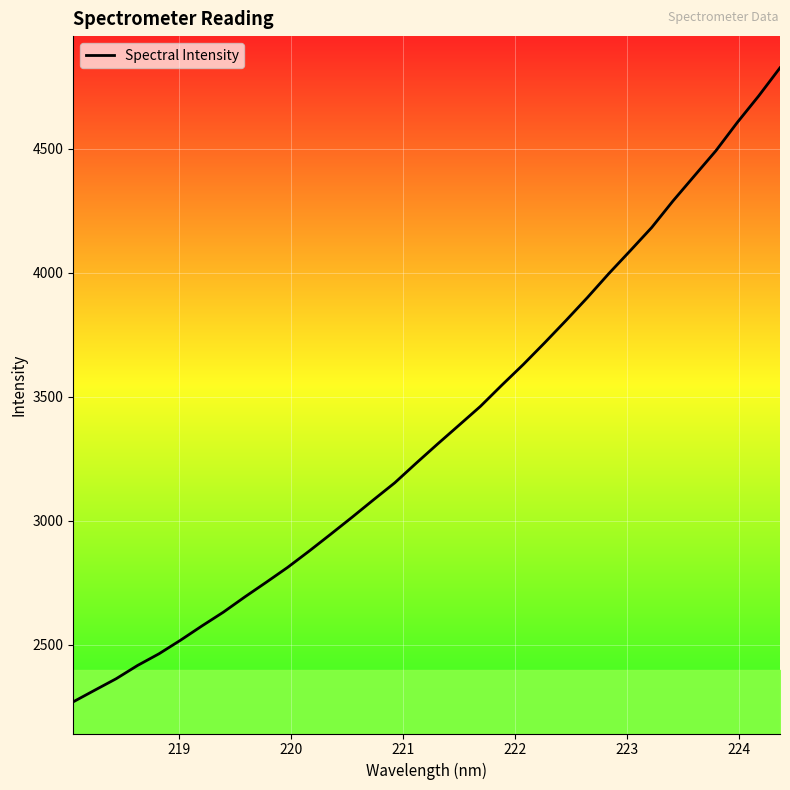

How many series are shown in this chart?

1